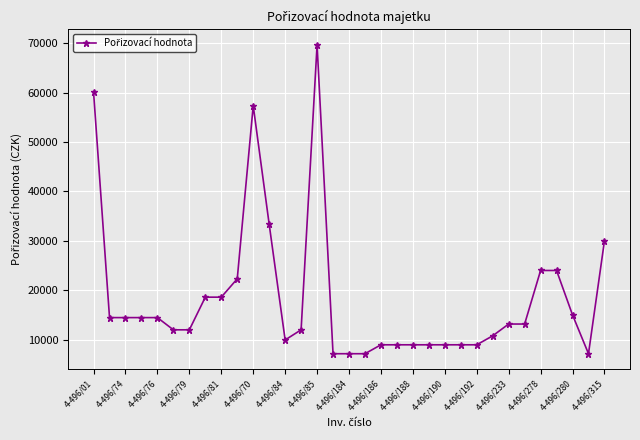

What is the difference between the maximum and second lowest values?

62546.0